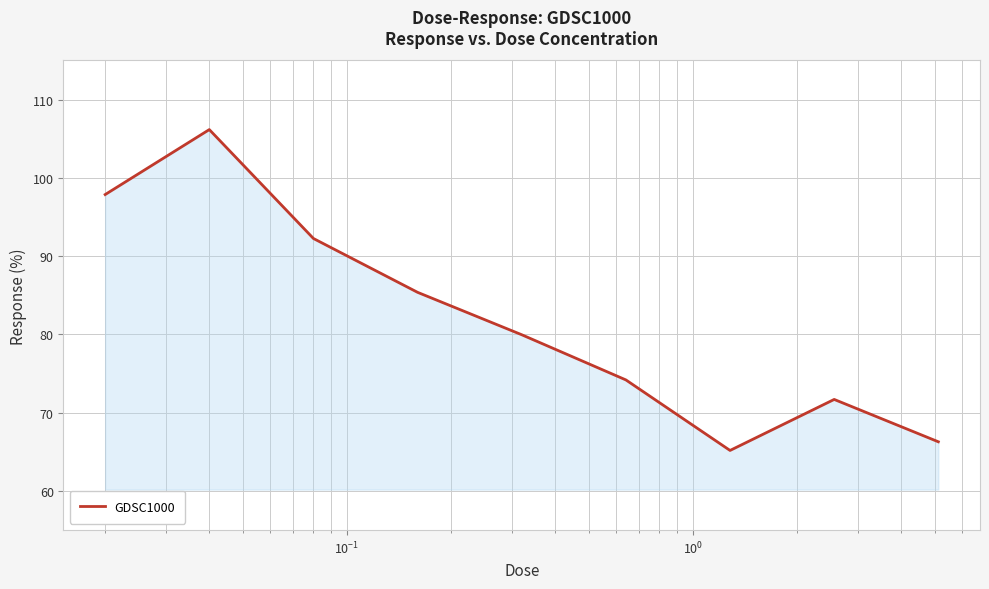

What is the smallest value displayed?

65.2